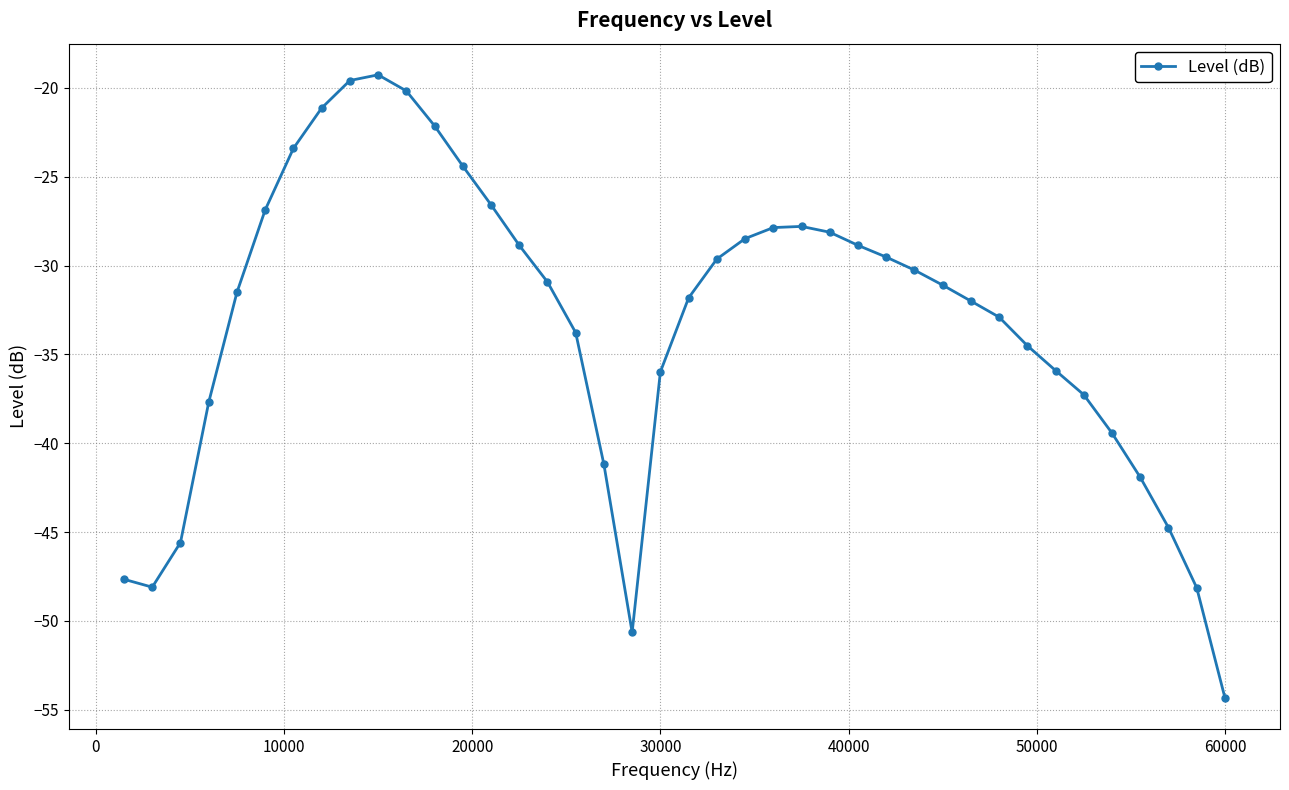

What is the minimum value shown in the chart?

-54.3